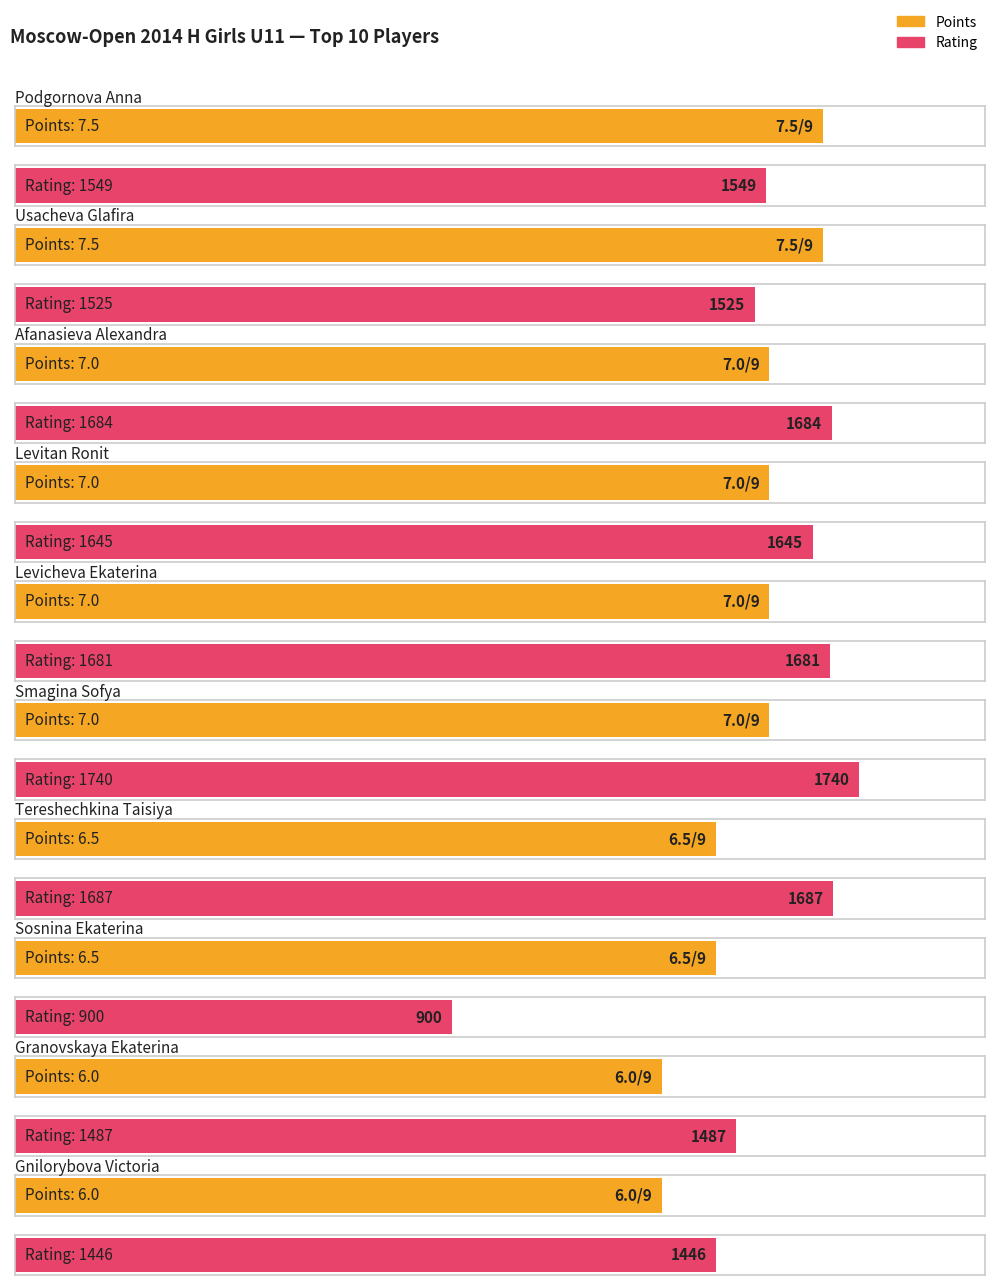

What is the sum of the Points values at Levicheva Ekaterina and Granovskaya Ekaterina?

13.0